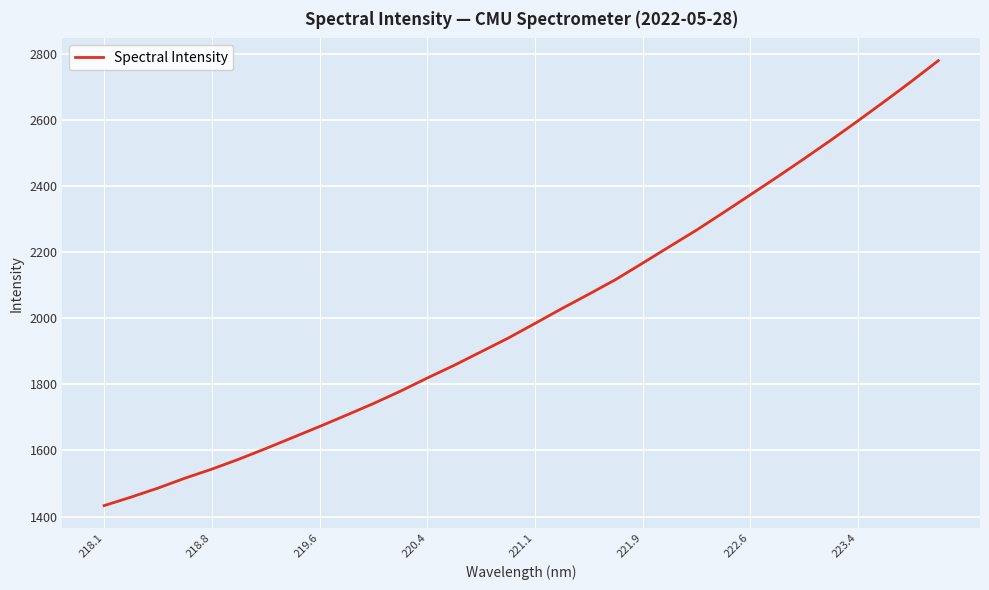

What is the difference between the maximum and minimum values?

1346.9